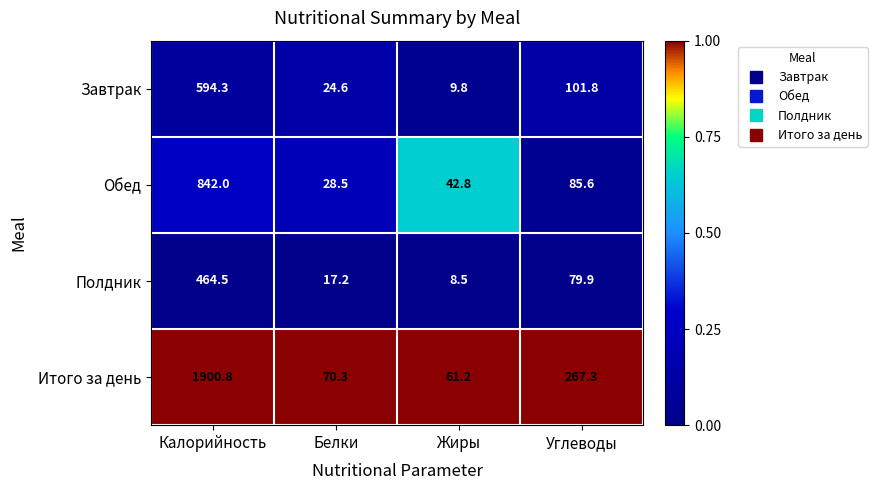

Is the value of Завтрак at Жиры greater than the value of Итого за день at Углеводы?

No